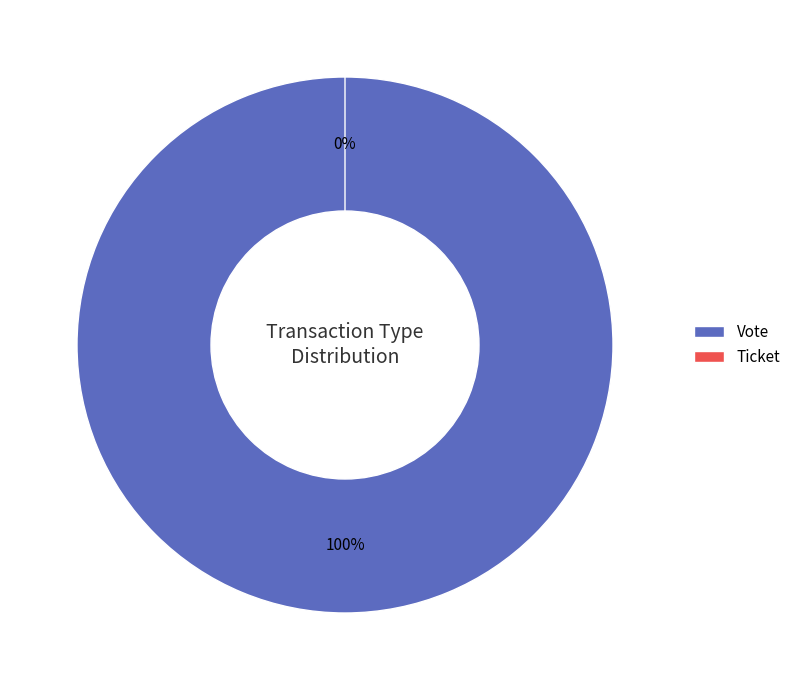

Is it true that Vote is 91% of the pie?

False